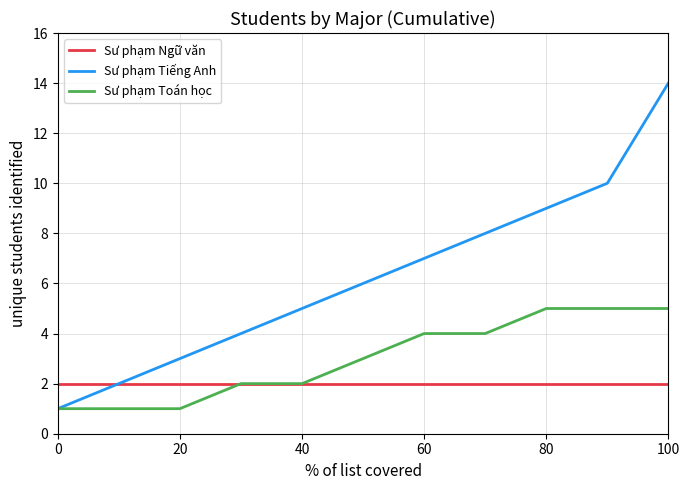

Which series has the widest spread of values?

Sư phạm Tiếng Anh